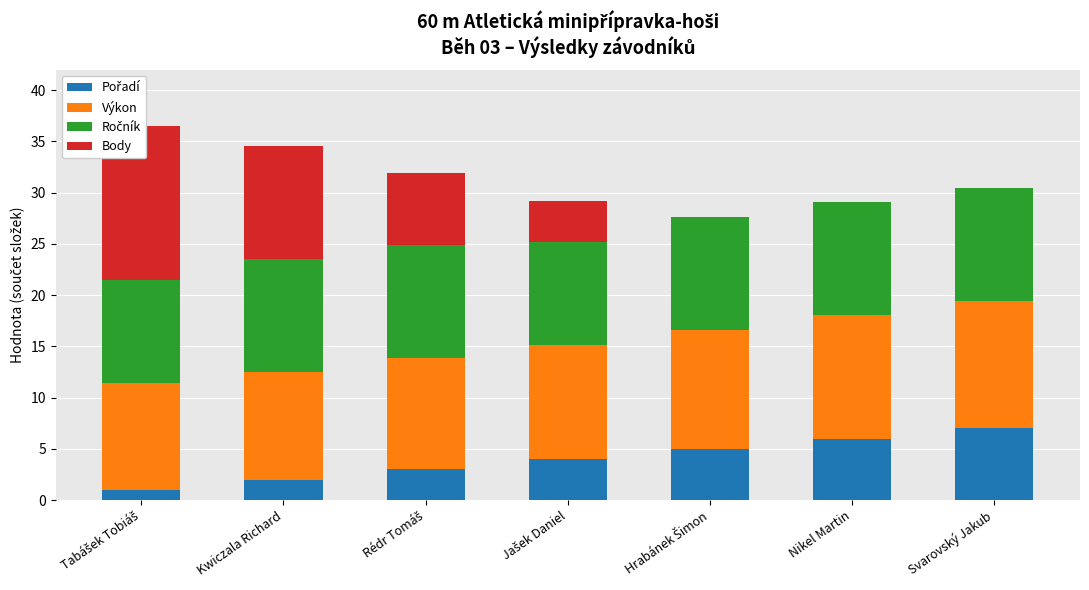

Reading left to right, list all the values displayed in this chart.

Pořadí: 1.0	2.0	3.0	4.0	5.0	6.0	7.0
Výkon: 10.5	10.5	10.9	11.2	11.6	12.1	12.4
Ročník: 10.0	11.0	11.0	10.0	11.0	11.0	11.0
Body: 15.0	11.0	7.0	4.0	0.0	0.0	0.0